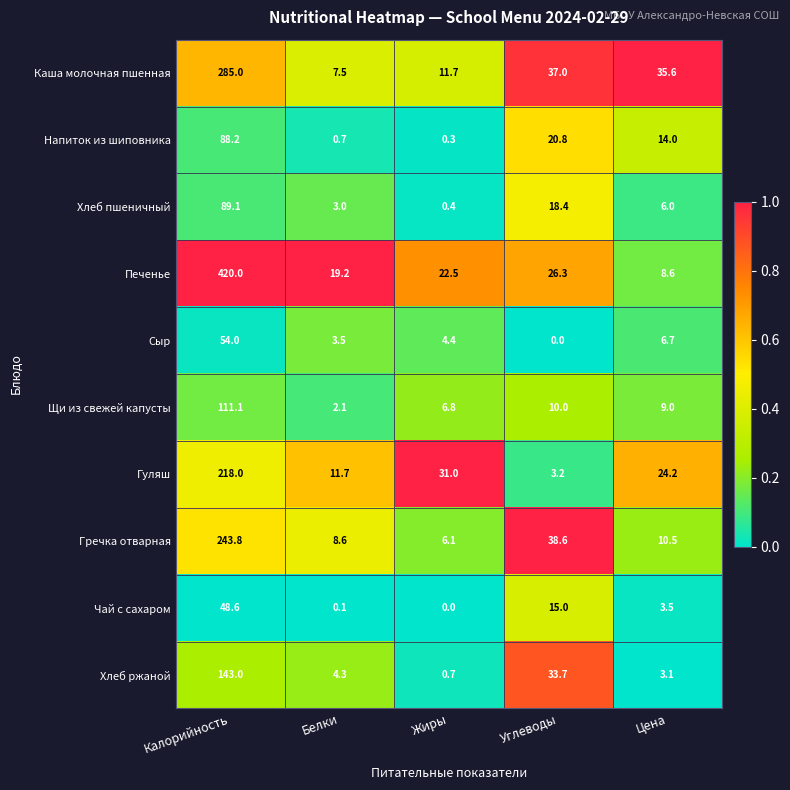

At which category is the sum across all series the highest?

Калорийность